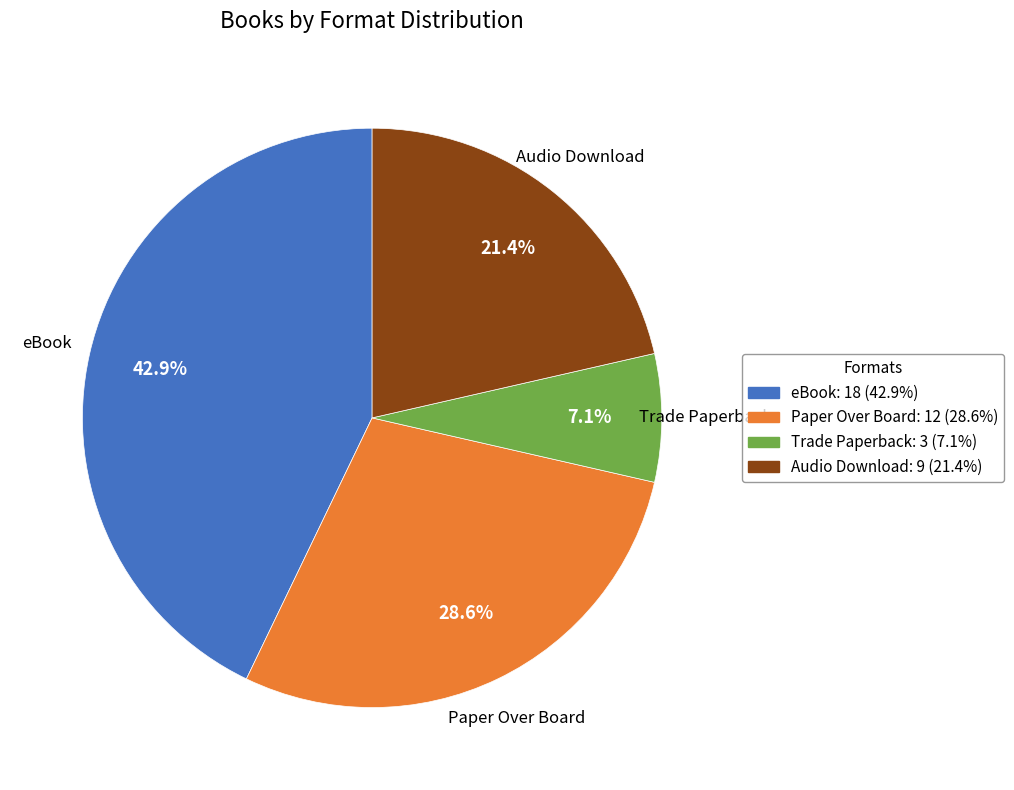

Does Audio Download account for over 50% of the chart?

No